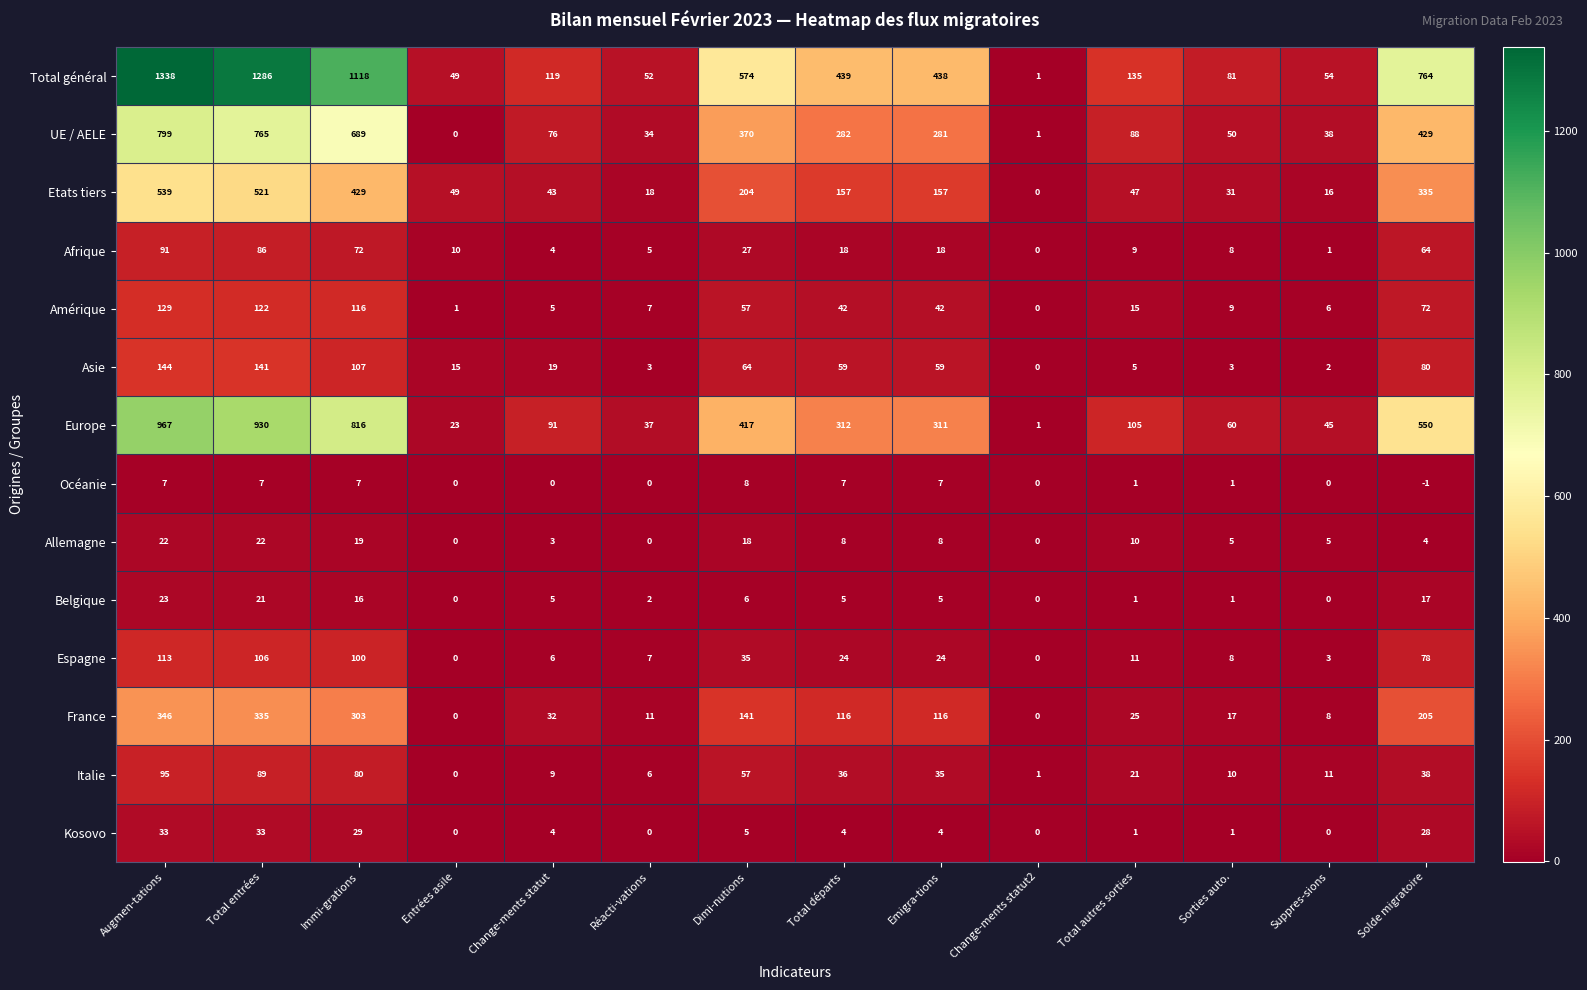

How many values in the Océanie series are below 1?

6